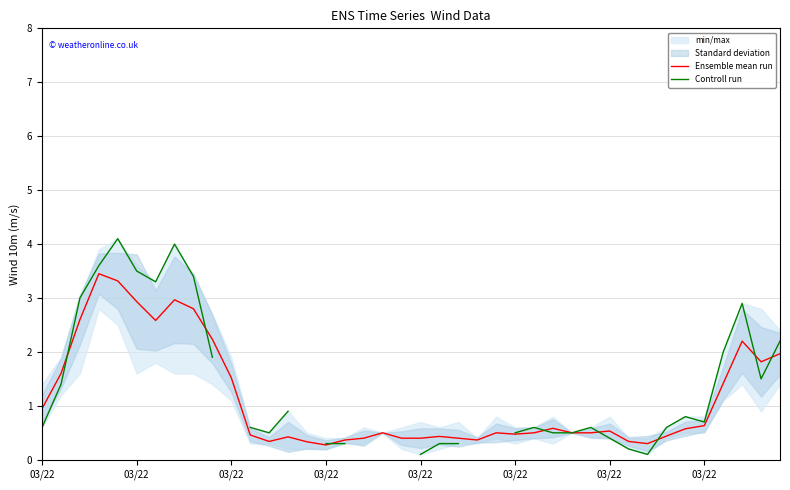

At which label does Controll run first exceed 1?

03/22